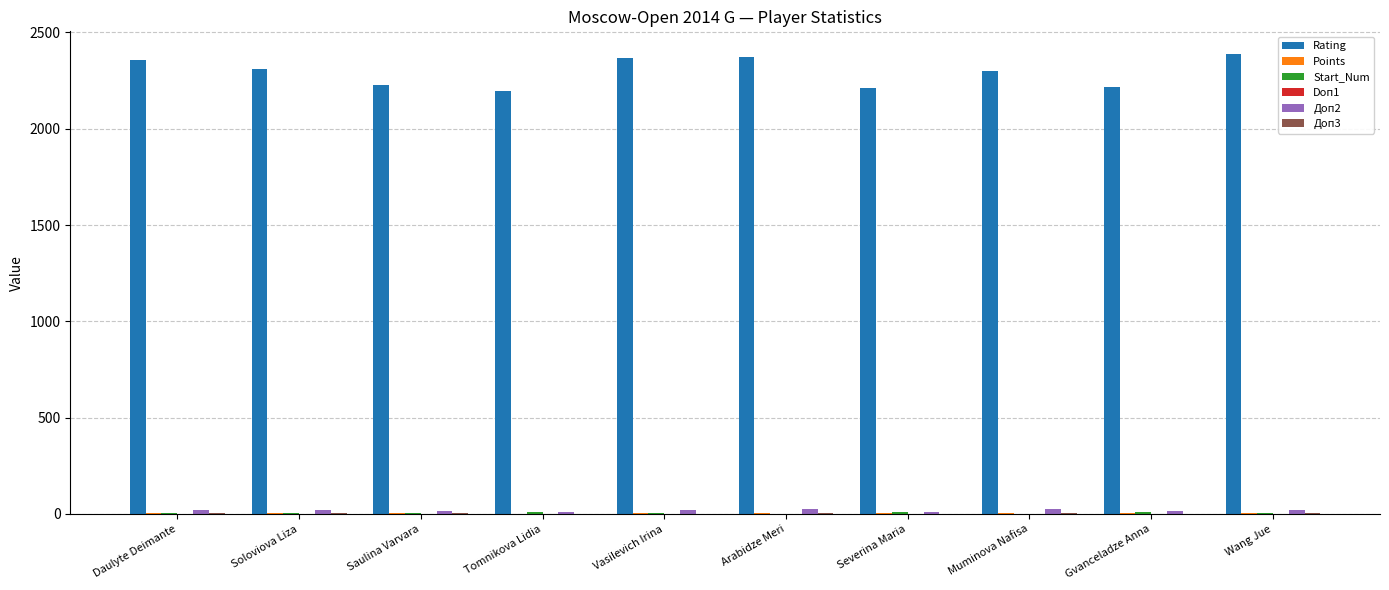

Which series has the largest total across all categories?

Rating